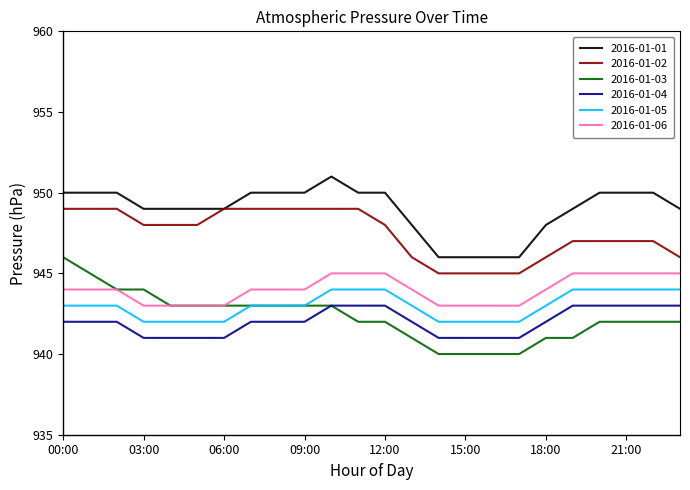

Rank the series by their maximum value, from lowest to highest.

2016-01-04, 2016-01-05, 2016-01-06, 2016-01-03, 2016-01-02, 2016-01-01